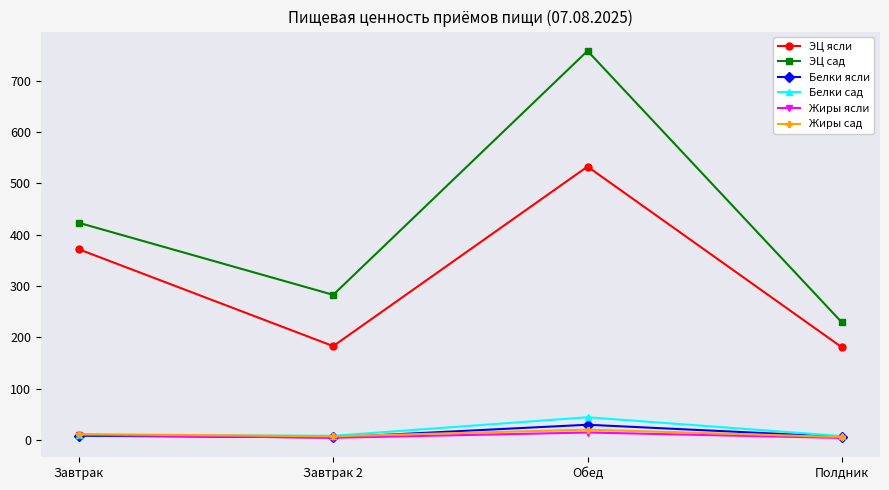

In ЭЦ ясли, how many points are higher than both neighbors (excluding endpoints)?

1